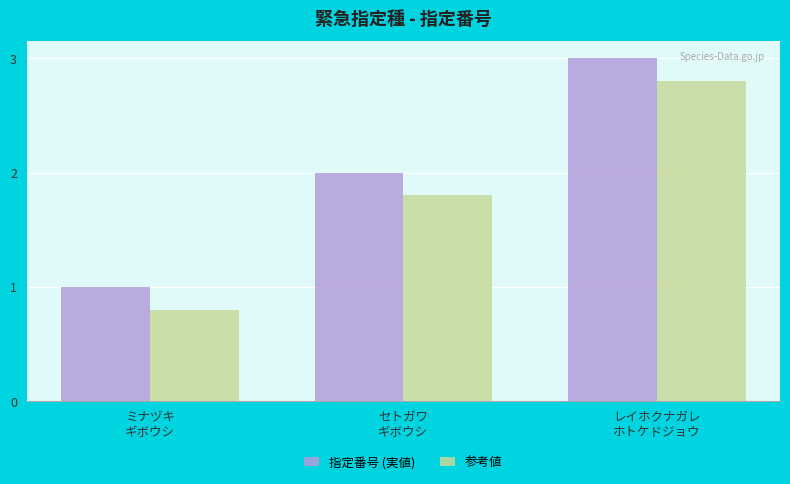

Which series has the largest total across all categories?

指定番号 (実値)